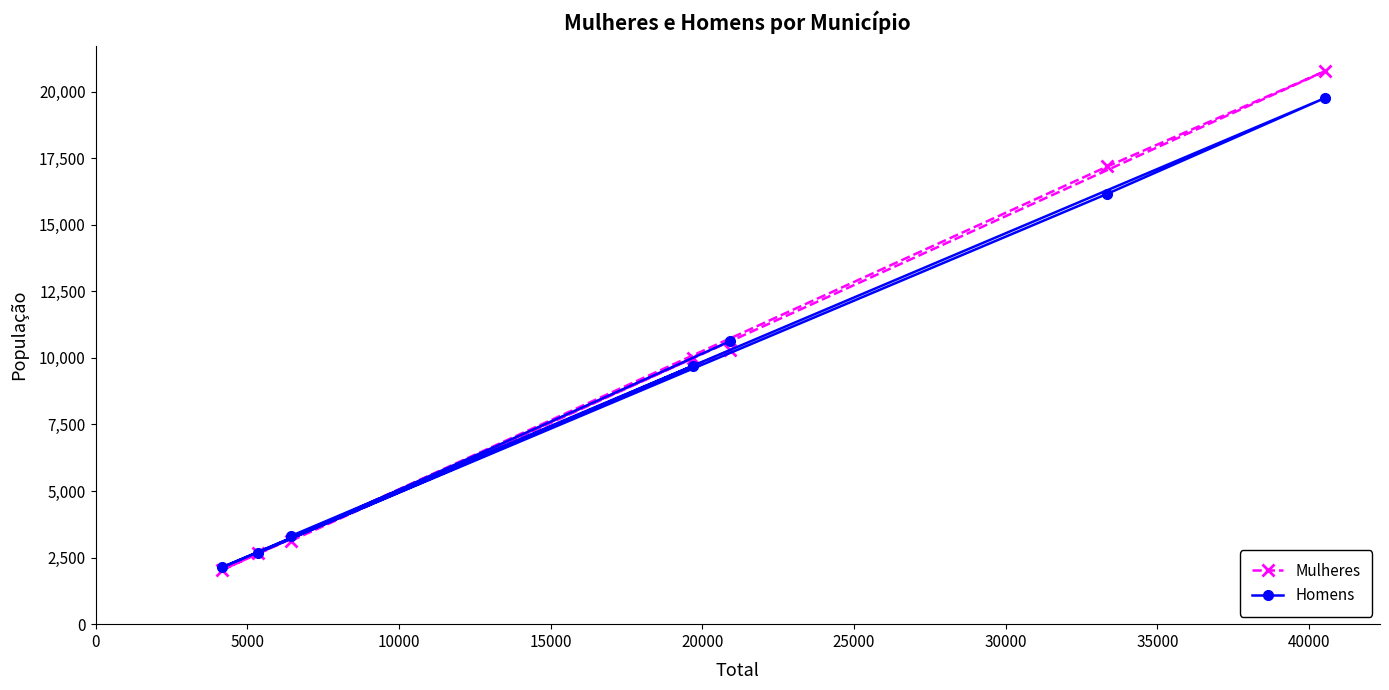

Which series has the largest total across all categories?

Mulheres